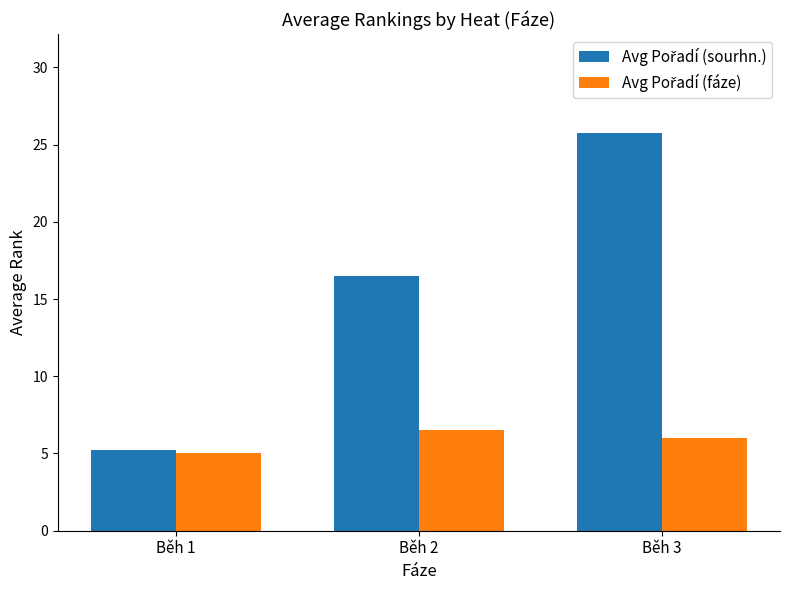

What is the total value across all series at Běh 3?

31.7